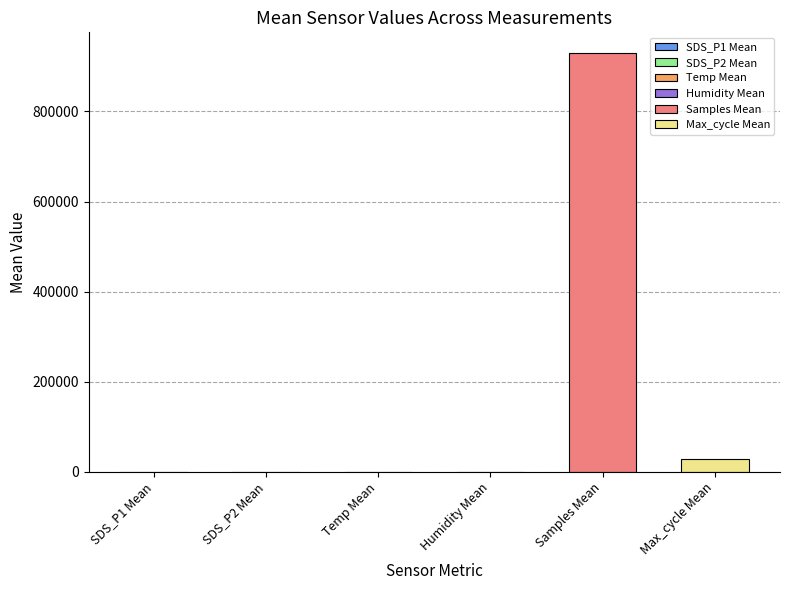

What are all the series names shown in the legend?

SDS_P1, SDS_P2, Temp, Humidity, Samples, Max_cycle